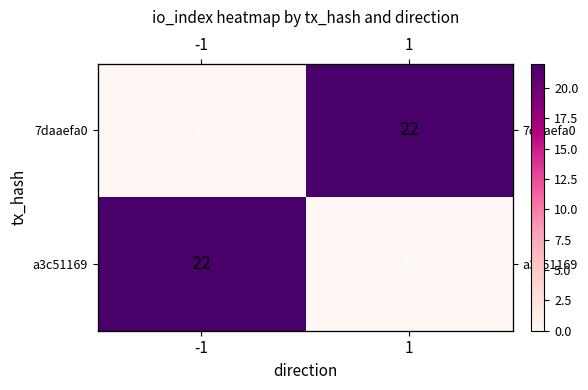

At which category does the chart reach its minimum across all series?

-1